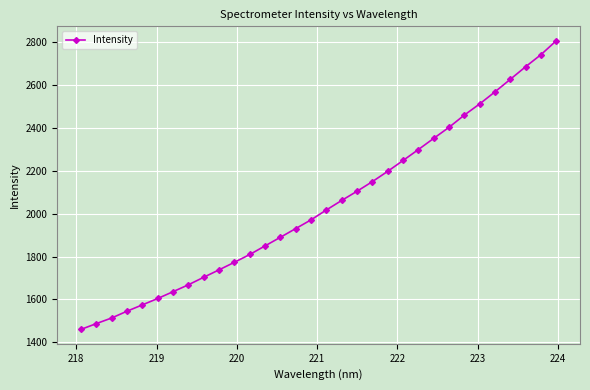

What is the average value?

2043.6